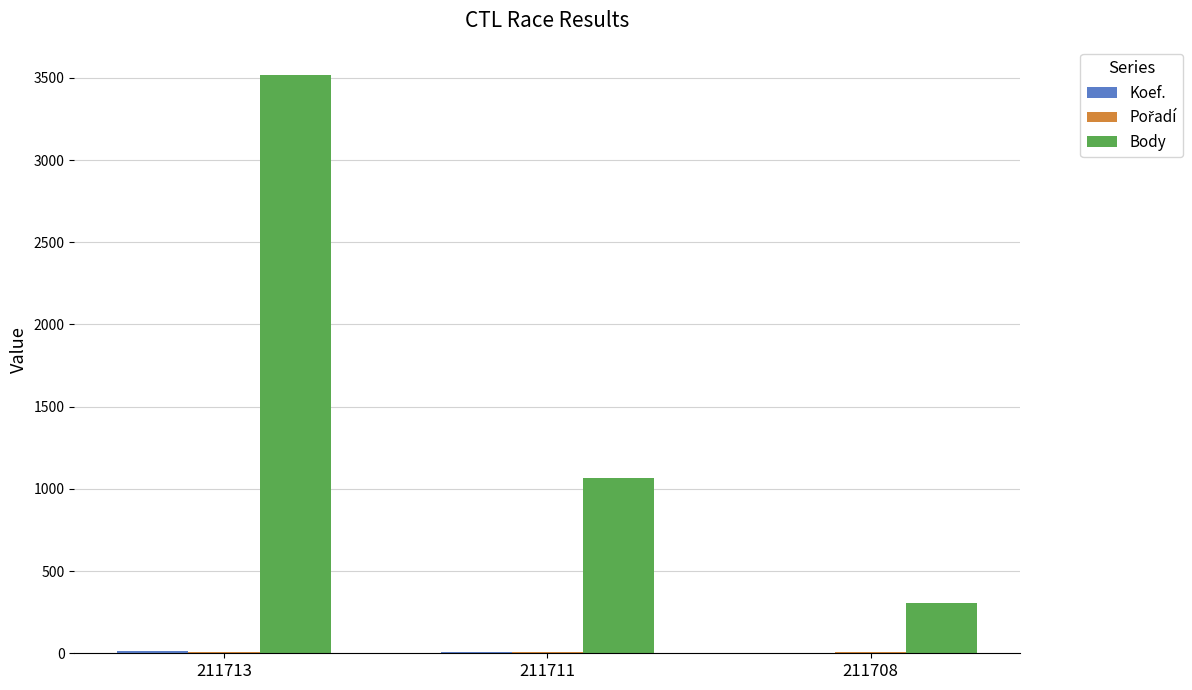

How many data points does each series have?

3